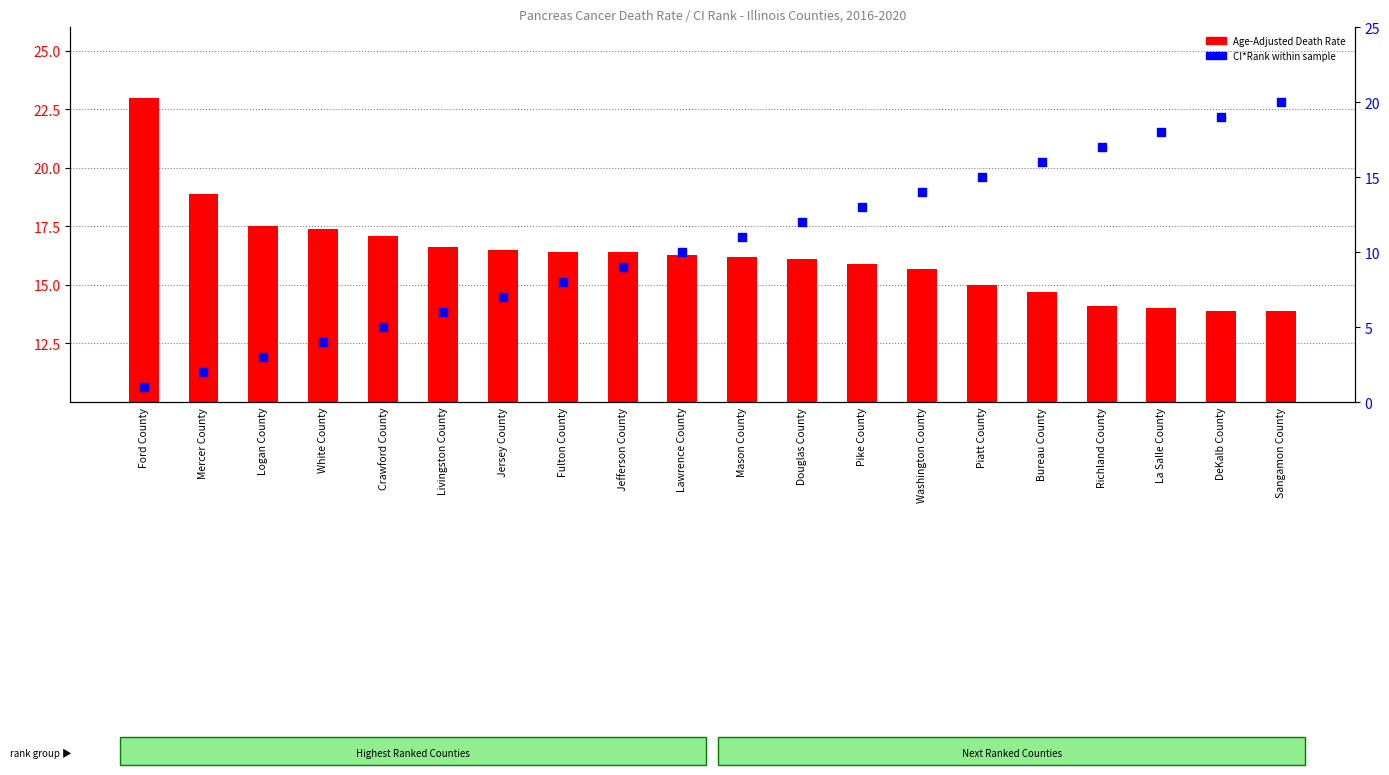

What are all the series names shown in the legend?

Age-Adjusted Death Rate, CI*Rank